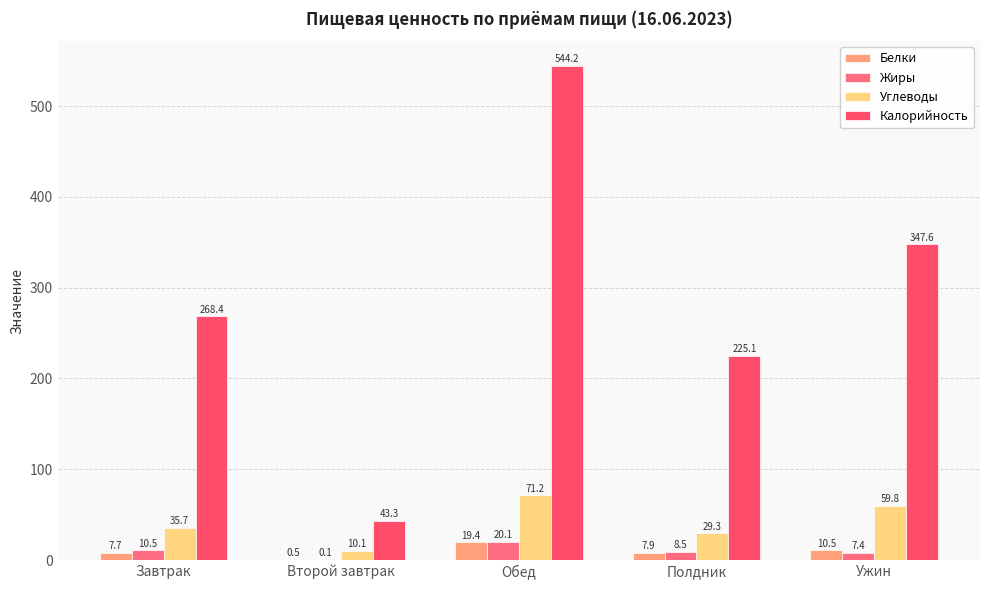

What is the value of the Углеводы bar at the 1st from the left?

35.7